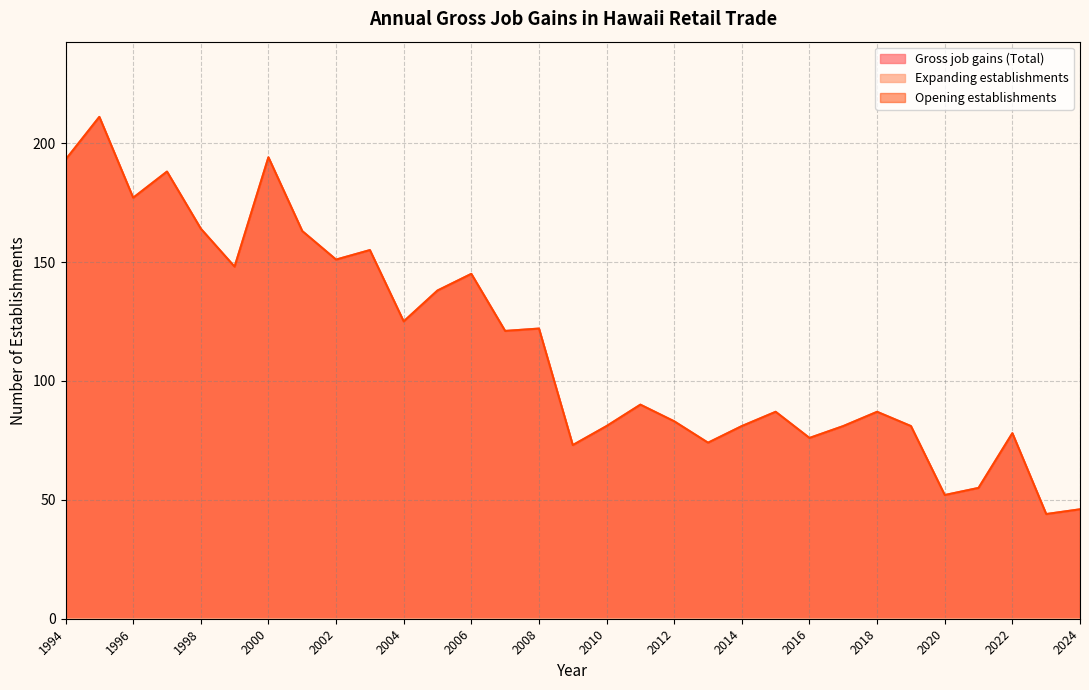

True or false: Gross job gains (Total) and Opening establishments intersect in this chart.

False